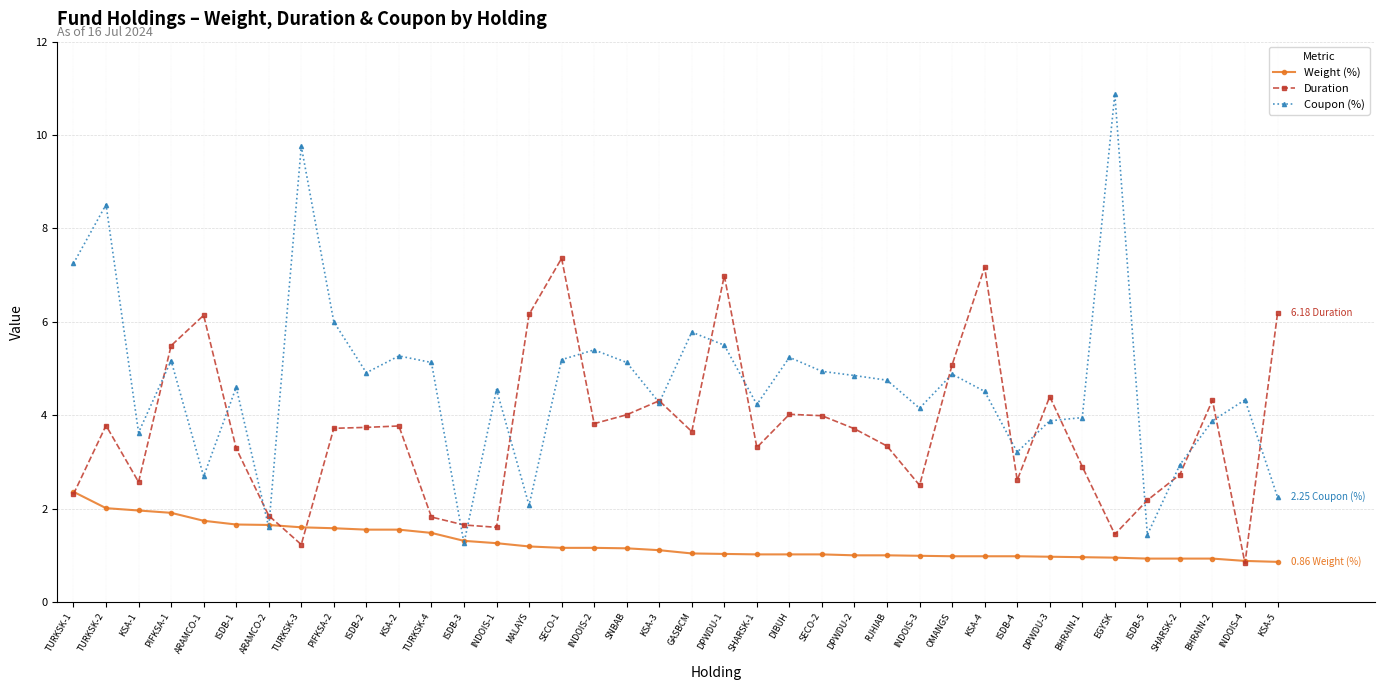

After their last crossing, which series has the higher values: Coupon (%) or Duration?

Duration